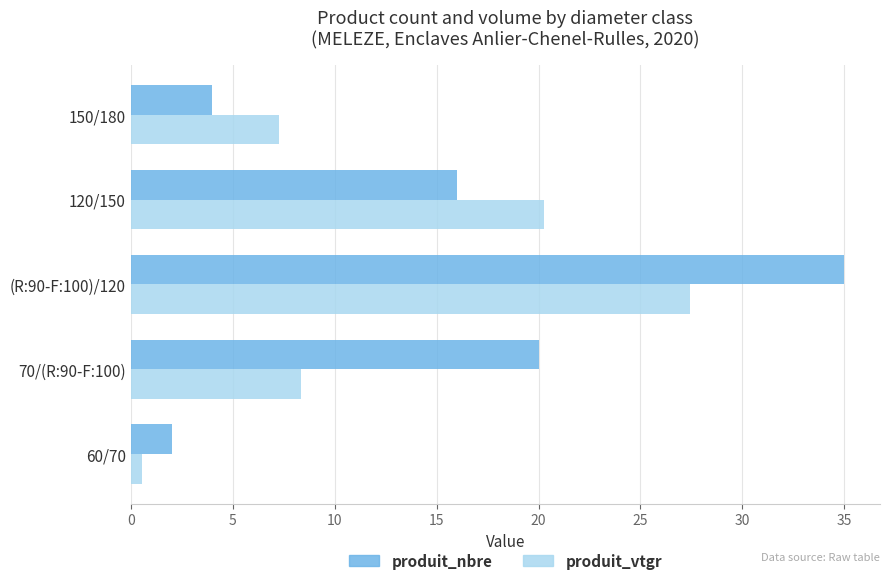

At which category is the sum across all series the highest?

(R:90-F:100)/120